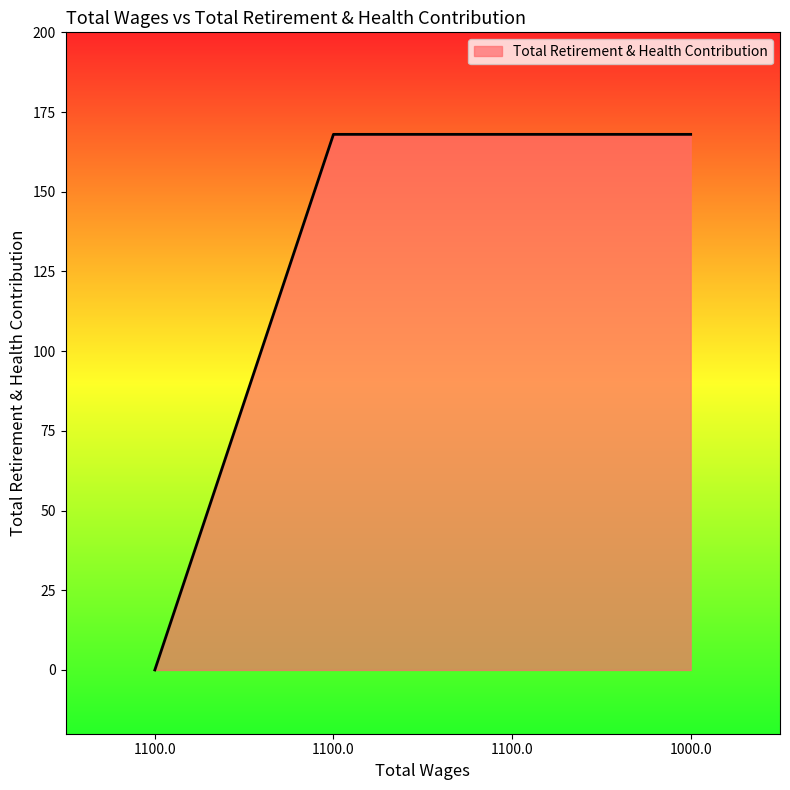

Reading left to right, what are all the values shown in this chart?

1100.0=0	1100.0=168	1100.0=168	1000.0=168